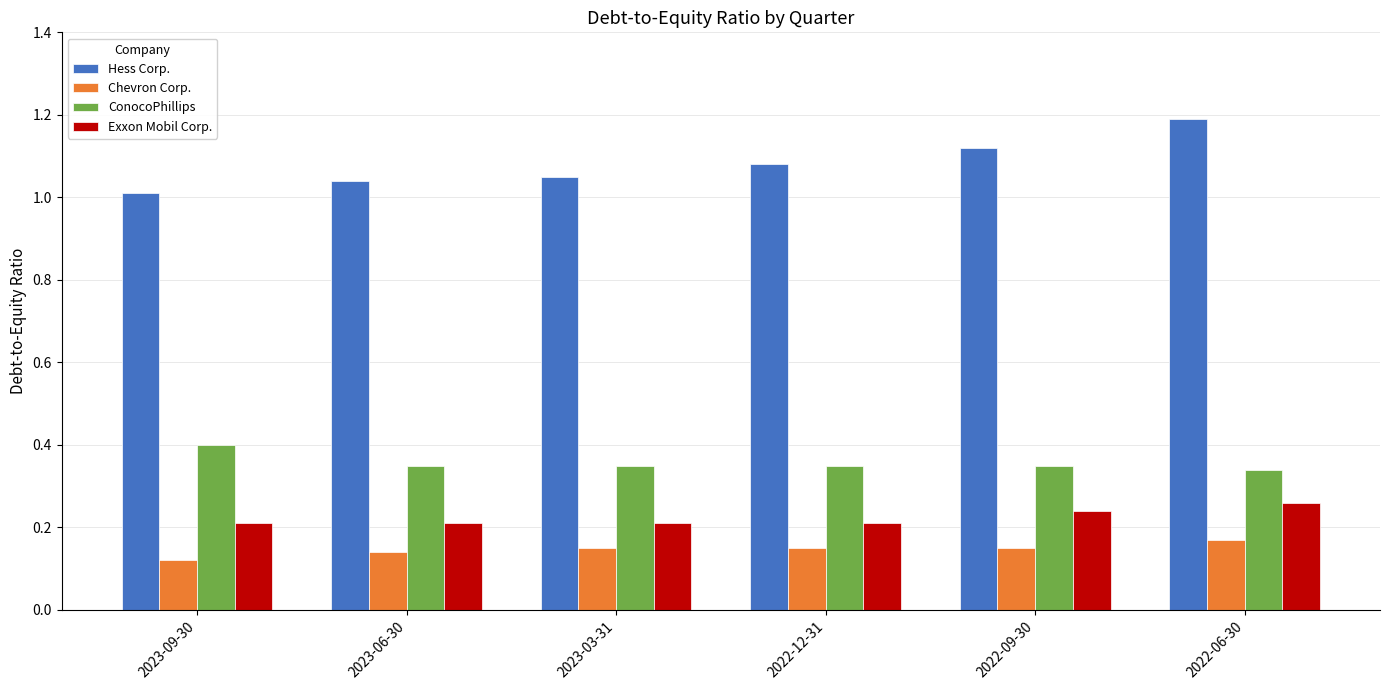

List the series in order of their peak value, lowest first.

Chevron Corp., Exxon Mobil Corp., ConocoPhillips, Hess Corp.